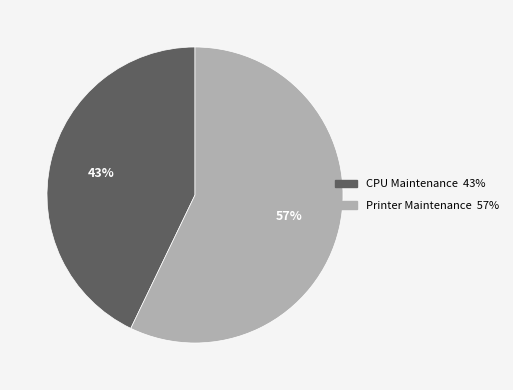

To the nearest percent, what is the average slice percentage?

50%